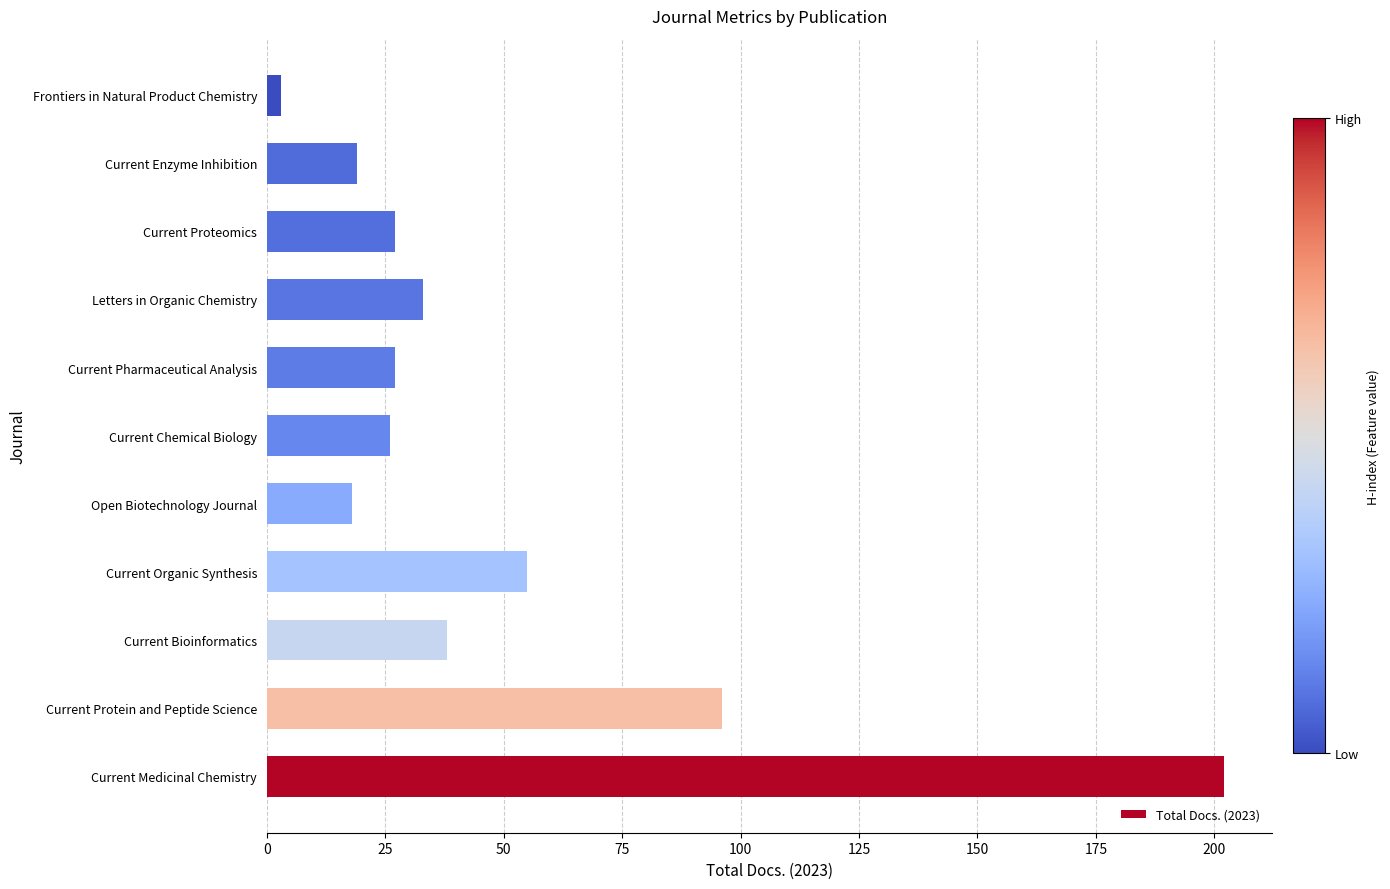

What is the difference between the maximum and minimum values?

199